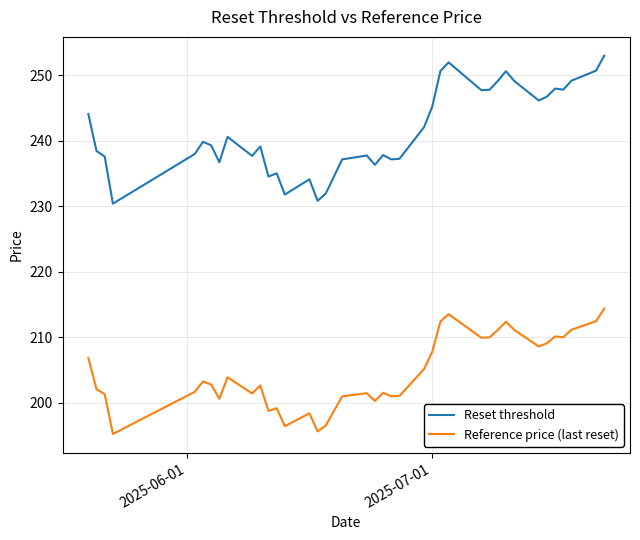

What is the average value of the Reset threshold series?

241.5